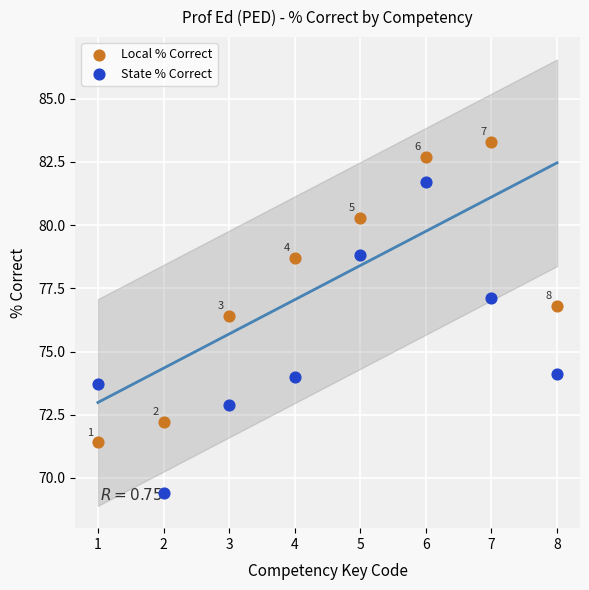

Which series reaches the minimum Y coordinate?

State % Correct